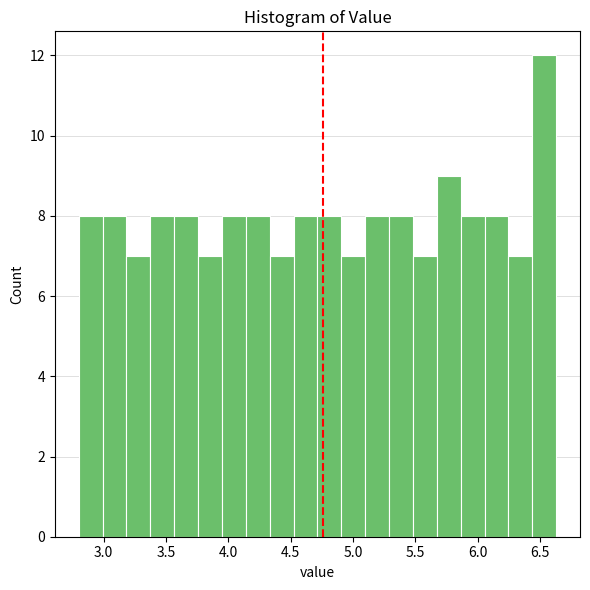

Around what value on the x-axis is the tallest bar? Give the approximate position of its centre, as read against the axis.

6.55